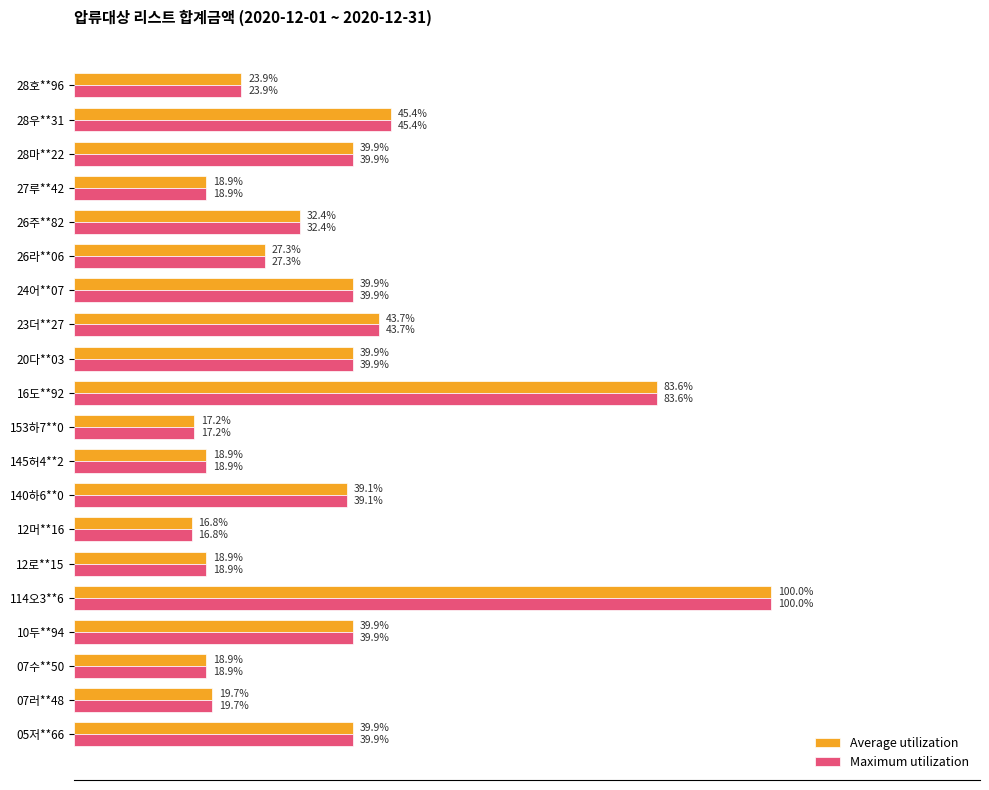

What are all the series names shown in the legend?

Average utilization, Maximum utilization